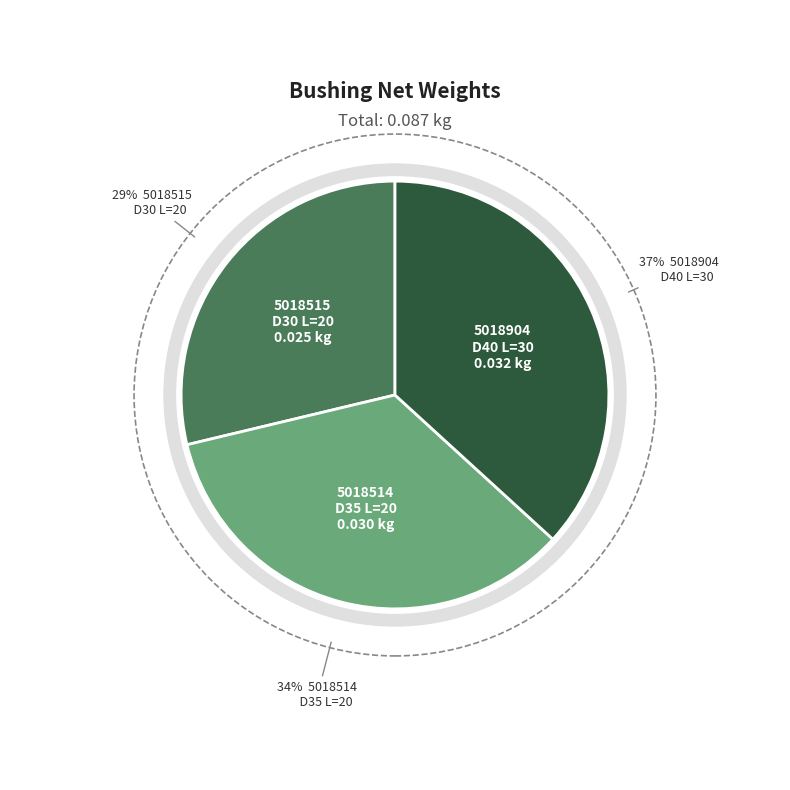

Rank the categories by value from highest to lowest.

5018904, 5018514, 5018515